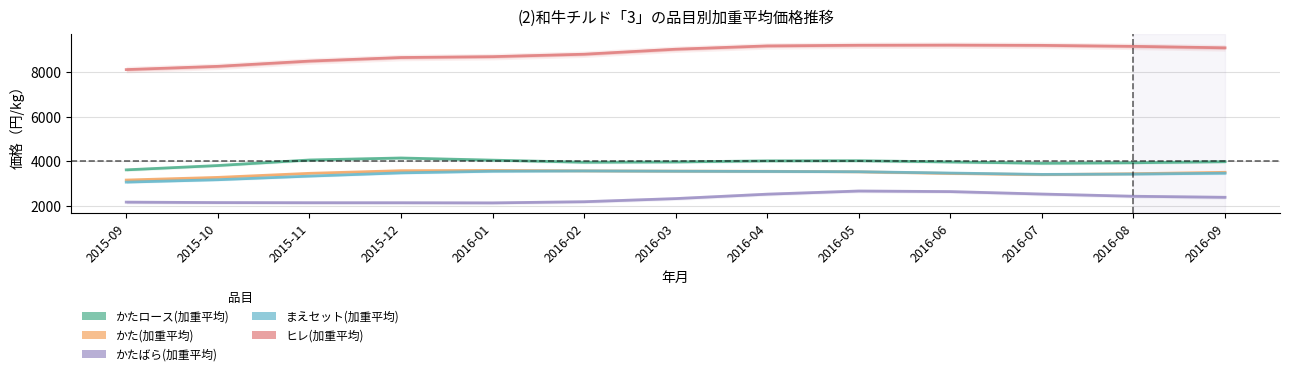

What position from the left is 2016-07?

11